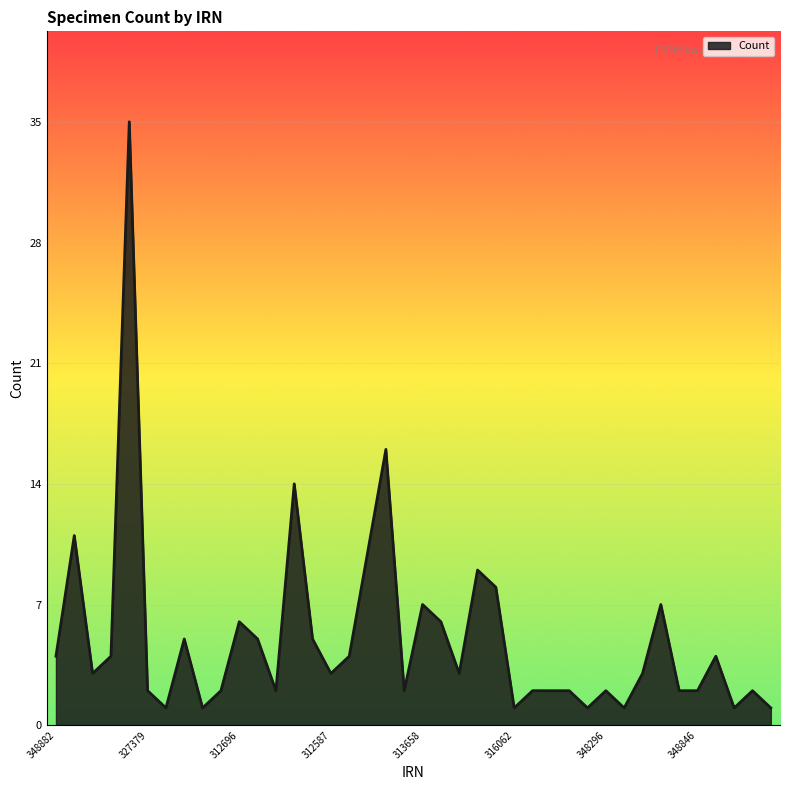

What is the difference between the maximum and minimum values?

34